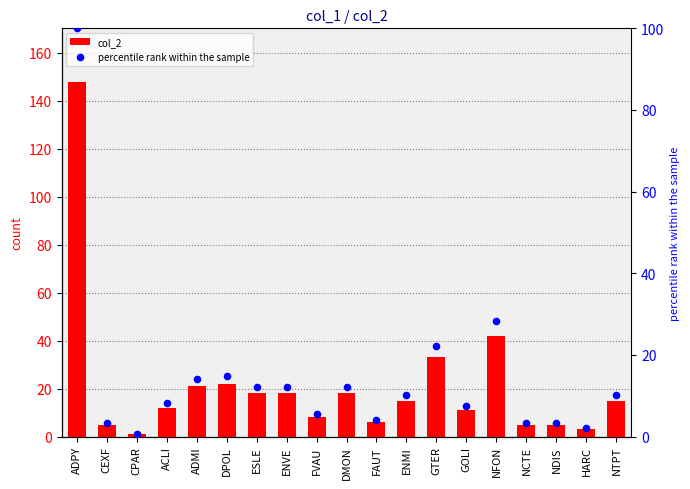

Which series has the largest total across all categories?

col_2